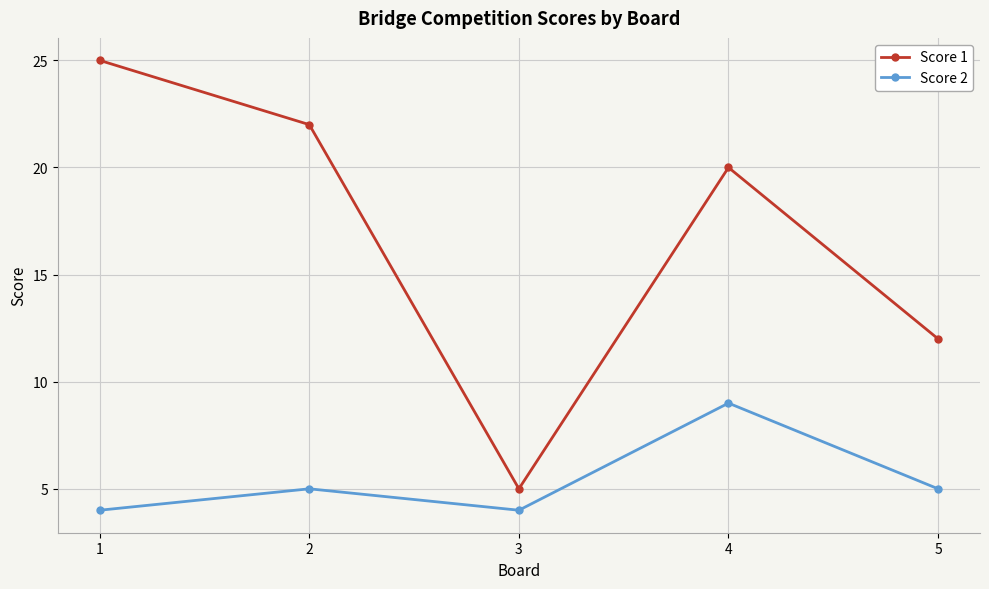

What is the smallest value displayed?

4